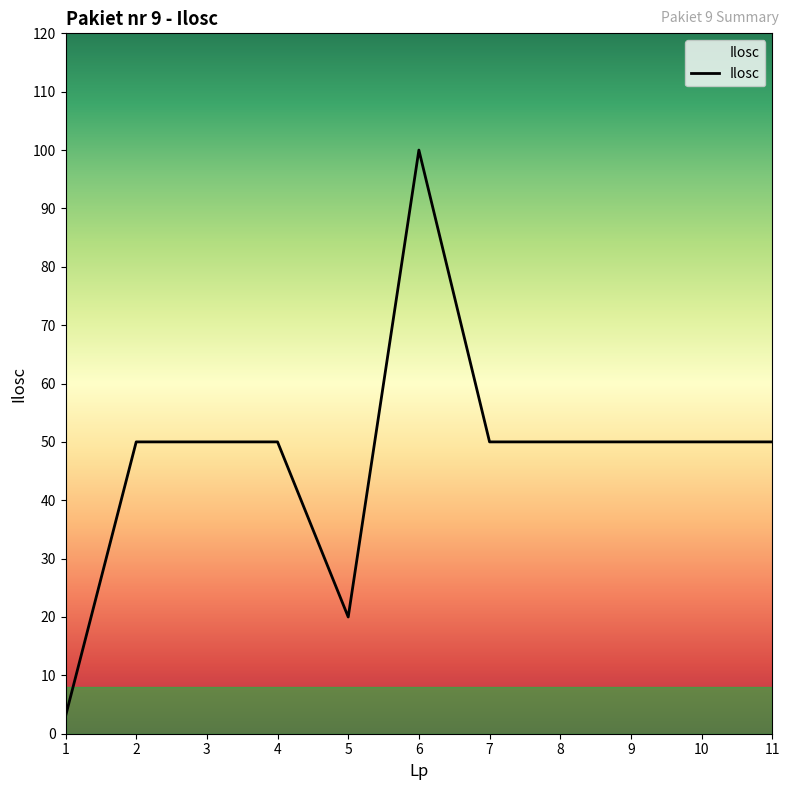

What is the greatest value displayed?

100